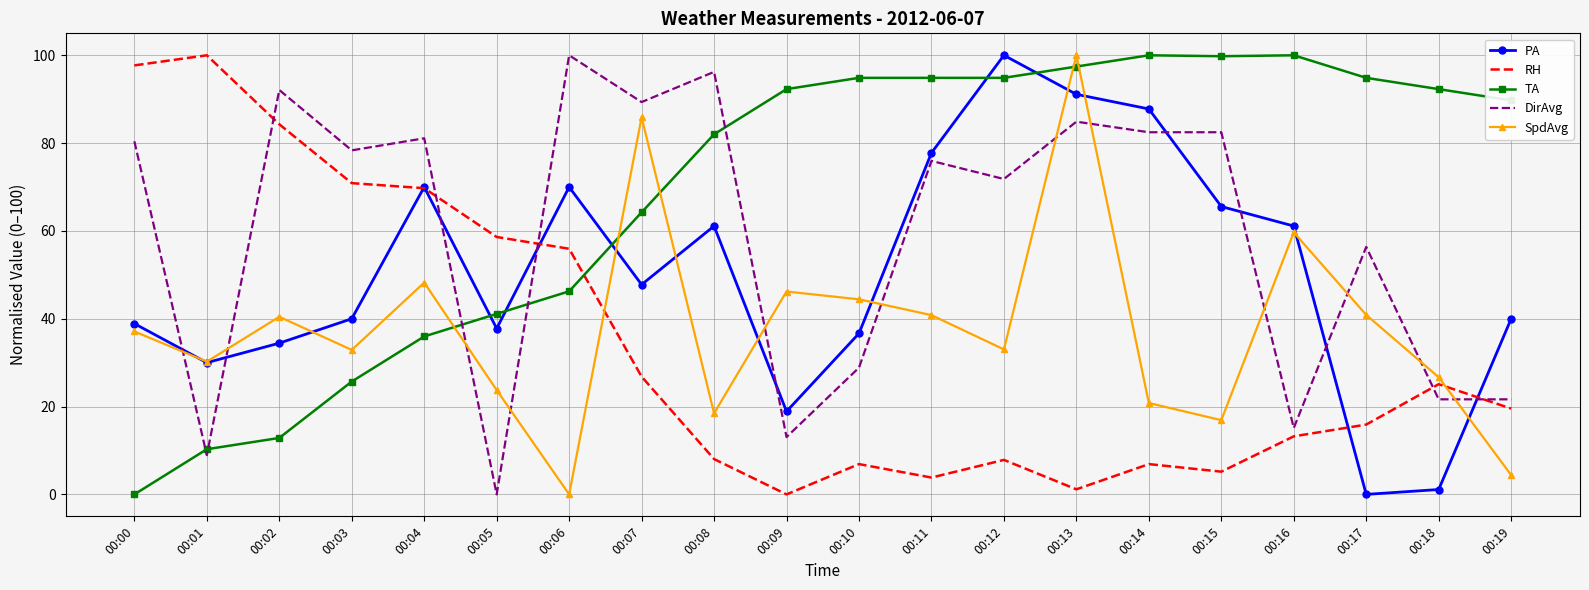

Which series ends up on top after the final intersection of SpdAvg and TA?

TA